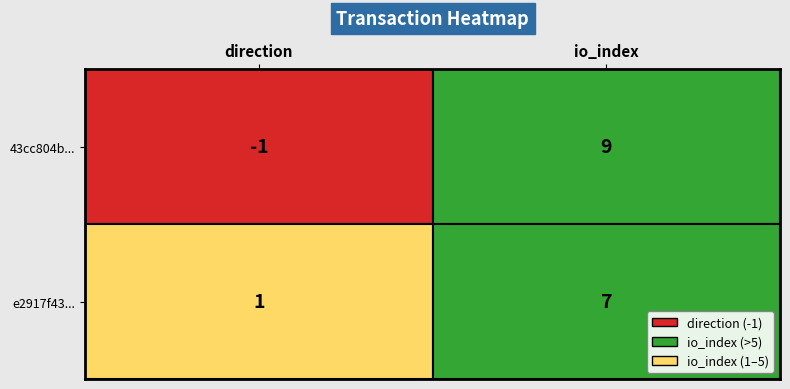

How many distinct data groups are displayed?

2